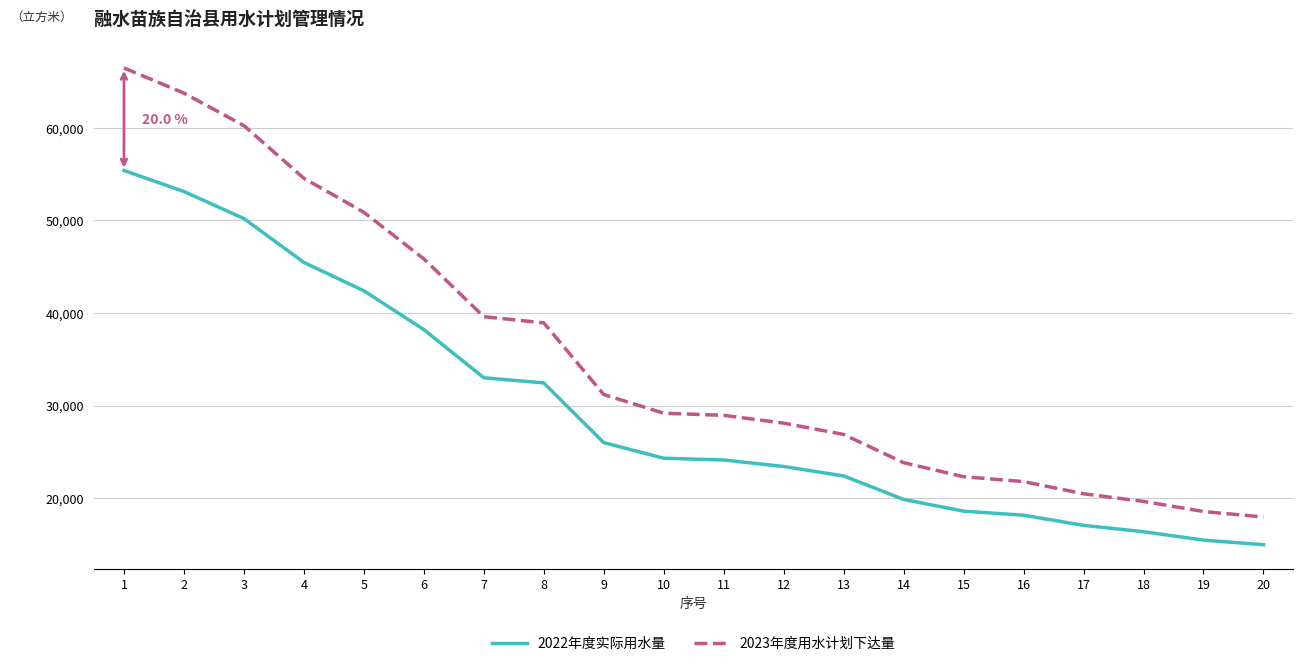

Which series has the largest range (max minus min)?

2023年度用水计划下达量